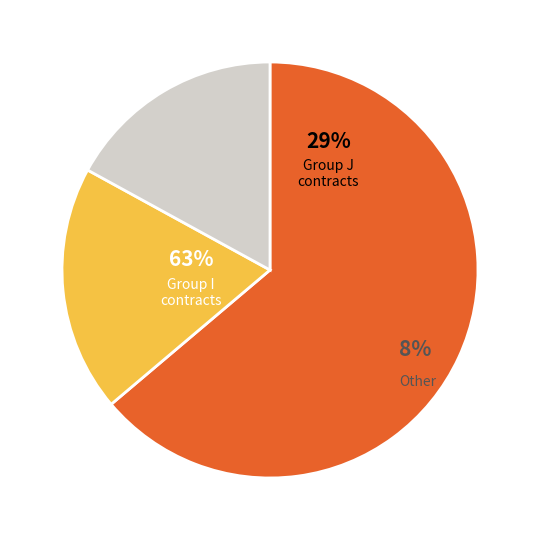

How many slices are in this pie chart?

3